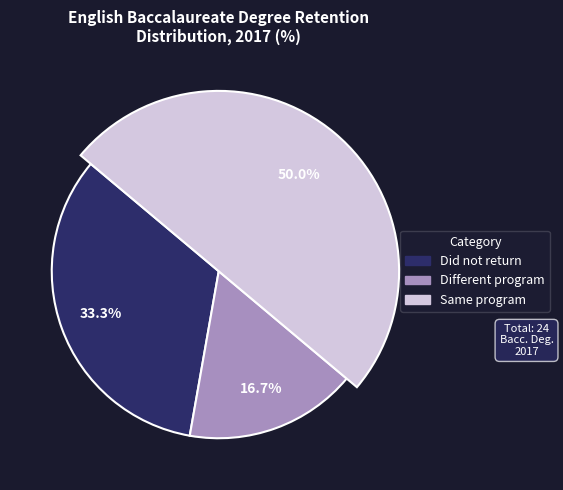

What is the total percentage of Different program and Same program?

66.7%